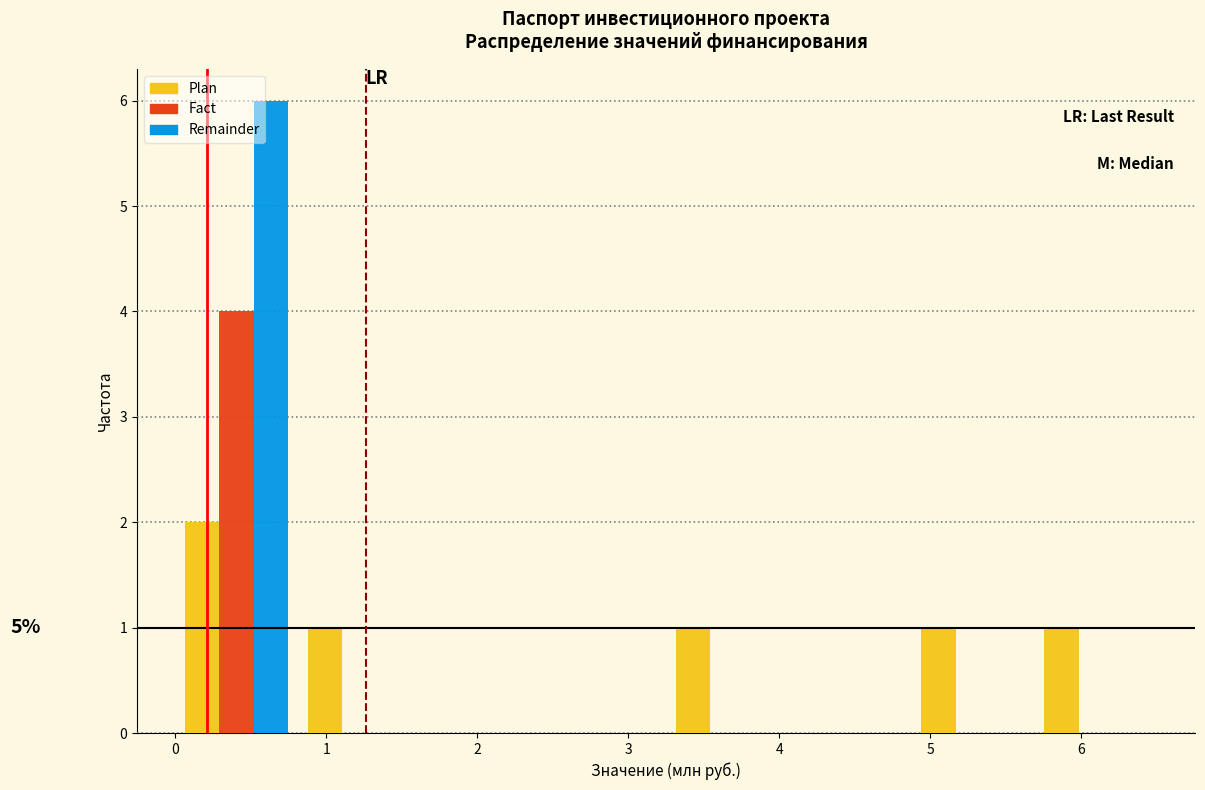

In the Fact series, which range on the x-axis has the tallest bar?

0.0 to 0.8